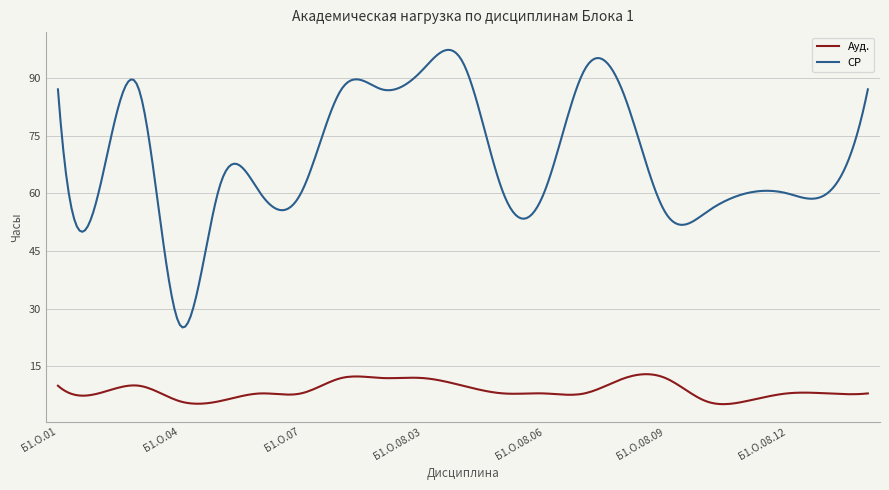

Which series has the largest total across all categories?

СР